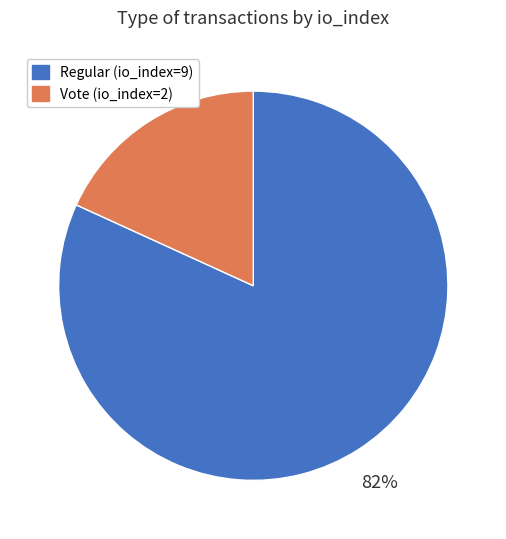

Does any single category account for the majority?

Yes